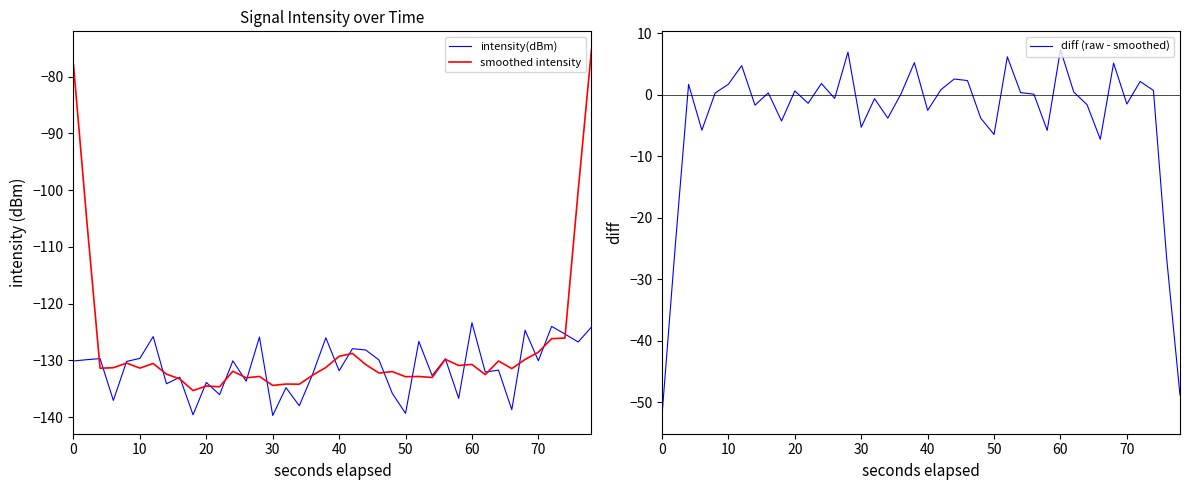

What is the value of the intensity(dBm) point at the 30th from the left?

-136.7